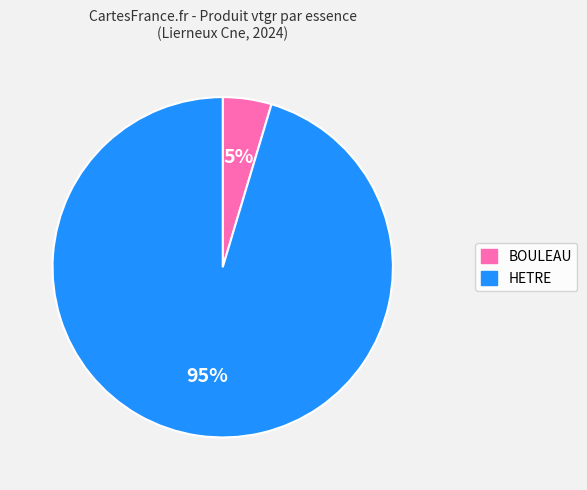

Does HETRE represent more than half of the total?

Yes